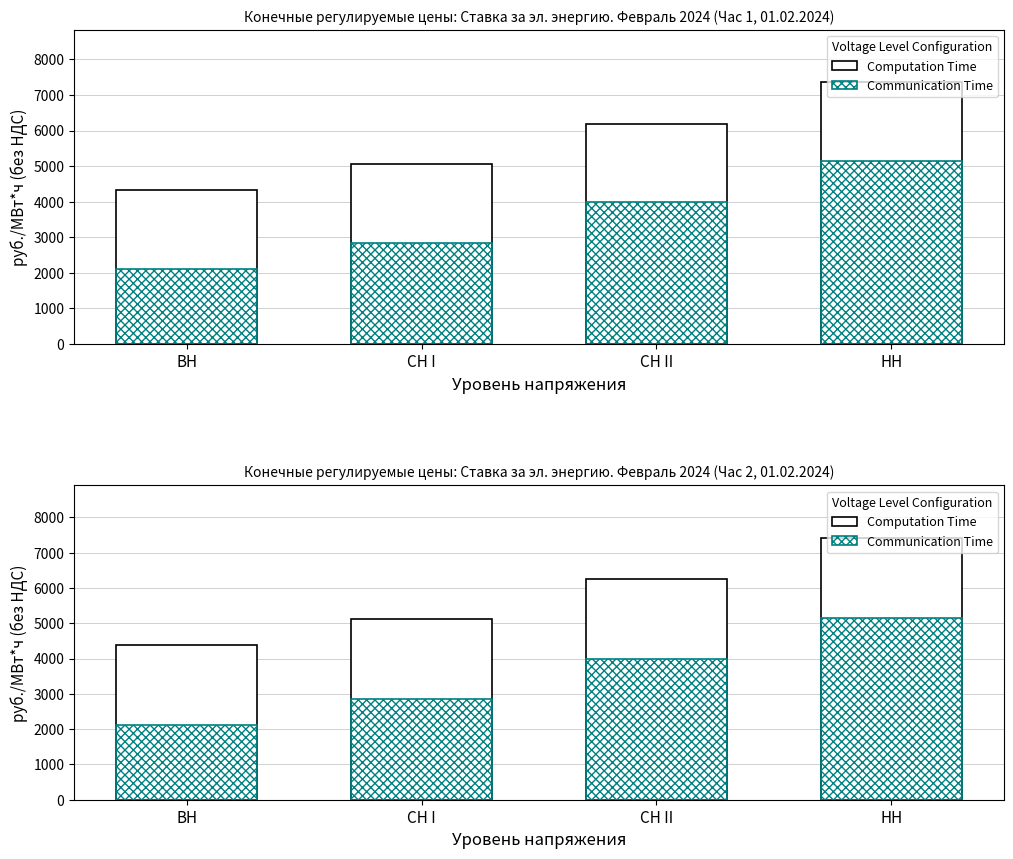

Rank the series by their average value, from lowest to highest.

Communication Time, Computation Time